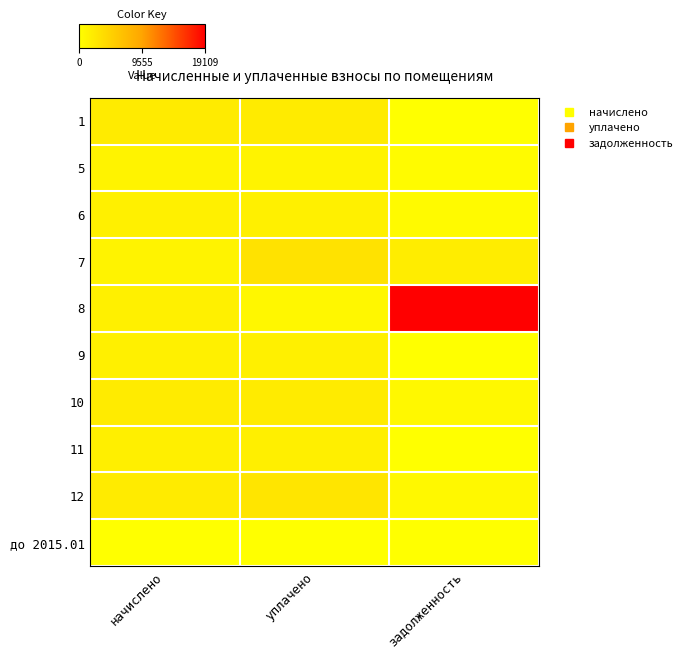

Reading left to right, extract all data points from this chart.

1: начислено=2045.6	уплачено=2045.6	задолженность=0.0
5: начислено=1235.4	уплачено=1235.4	задолженность=411.8
6: начислено=1624.0	уплачено=1629.2	задолженность=546.5
7: начислено=1228.1	уплачено=3106.6	задолженность=1878.4
8: начислено=1620.4	уплачено=874.0	задолженность=19109.4
9: начислено=1605.7	уплачено=1605.7	задолженность=0.0
10: начислено=2023.6	уплачено=2023.6	задолженность=674.5
11: начислено=1653.4	уплачено=1653.4	задолженность=0.0
12: начислено=2038.3	уплачено=2717.7	задолженность=679.4
до 2015.01: начислено=0.0	уплачено=0.0	задолженность=0.0